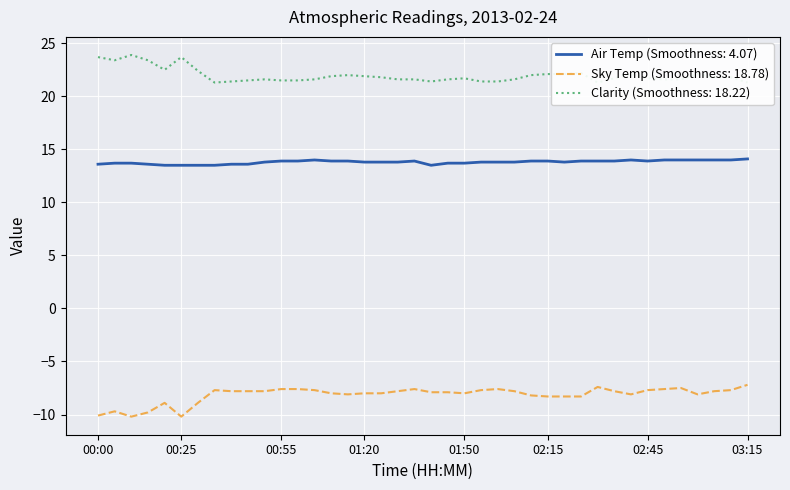

Between 02:20 and 02:40, which series saw the biggest shift?

Sky Temp